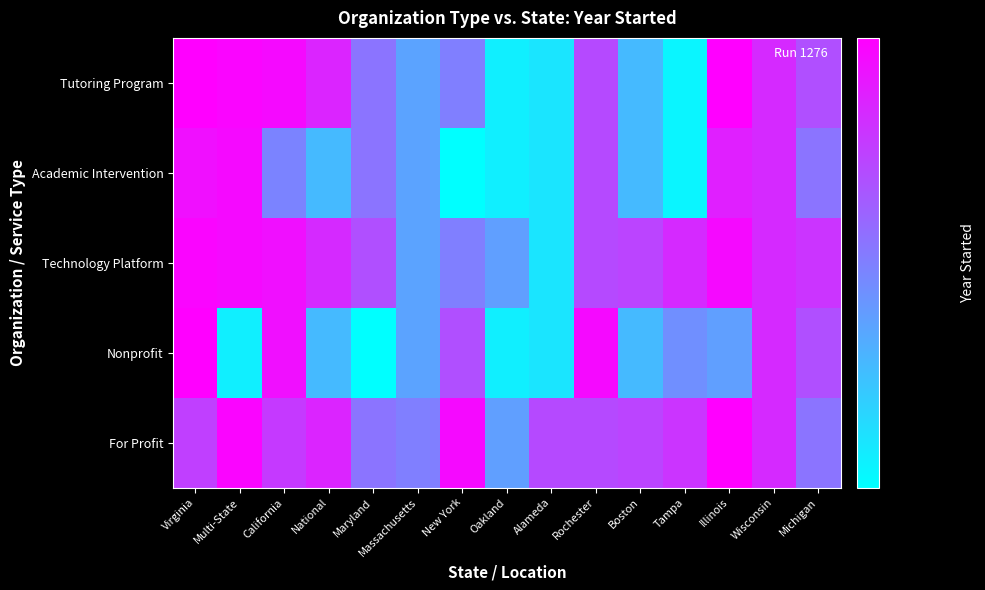

Count the number of data series in this chart.

5